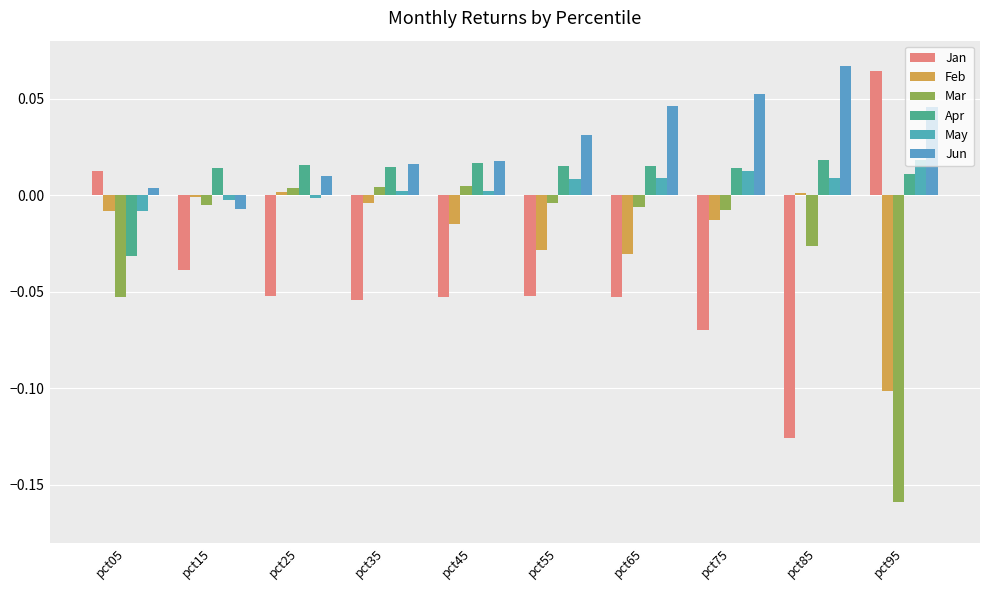

What is the maximum value shown in the chart?

0.1